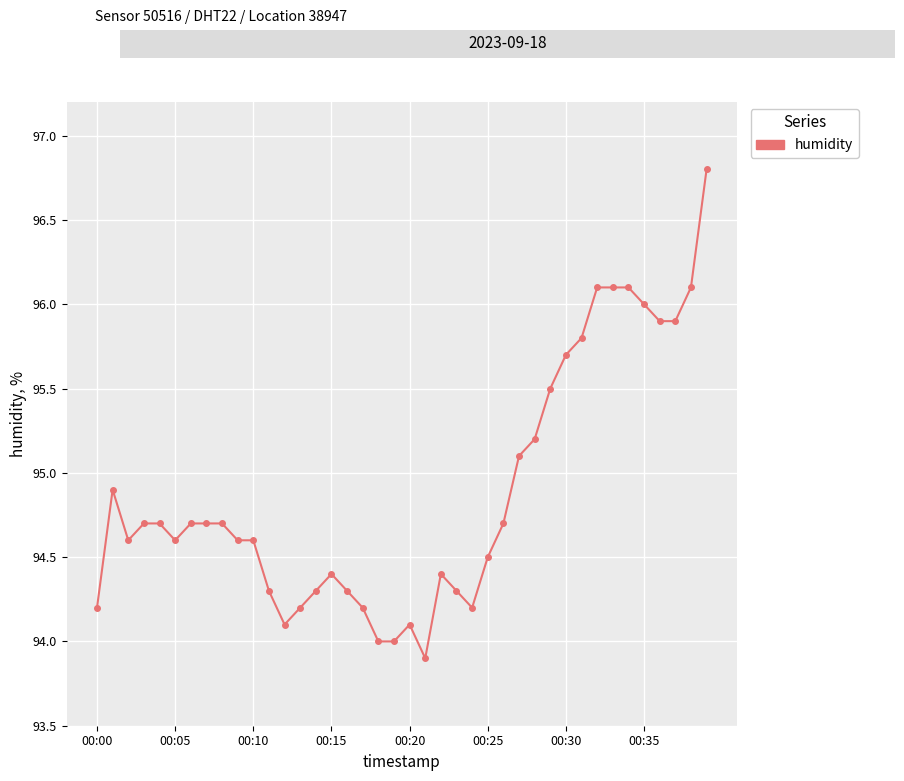

How many lines are shown in the chart?

1